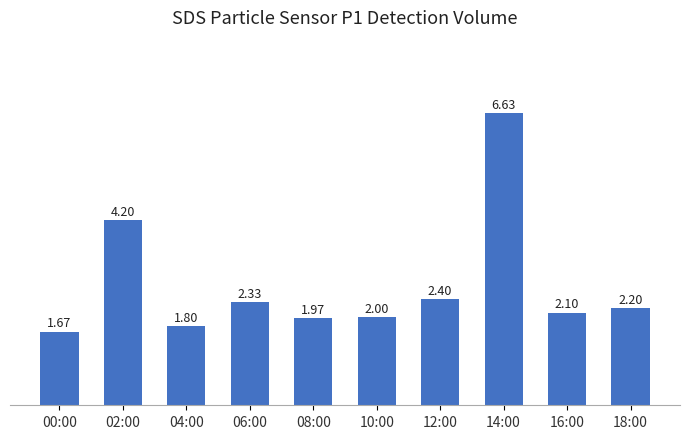

The chart shows a value of 2.0 at 10:00. True or false?

True